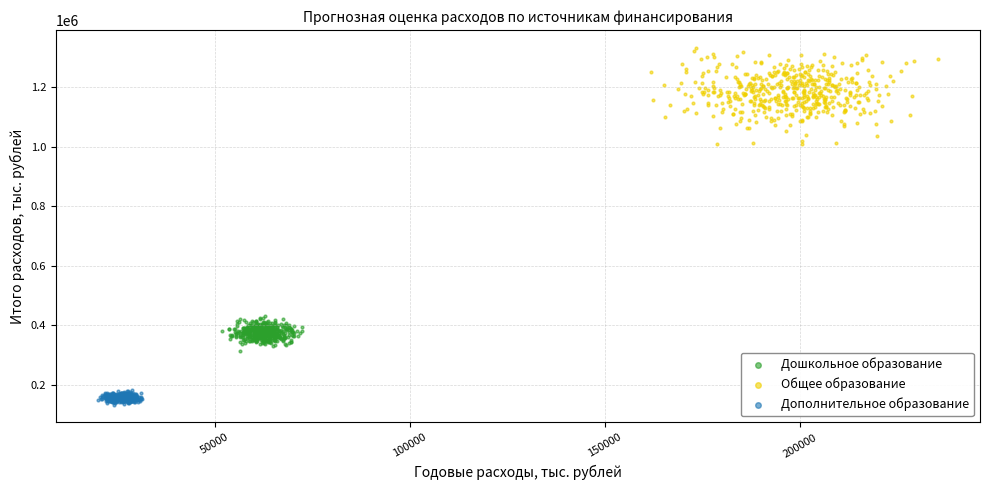

Which series has the largest Y range (max minus min)?

Общее образование